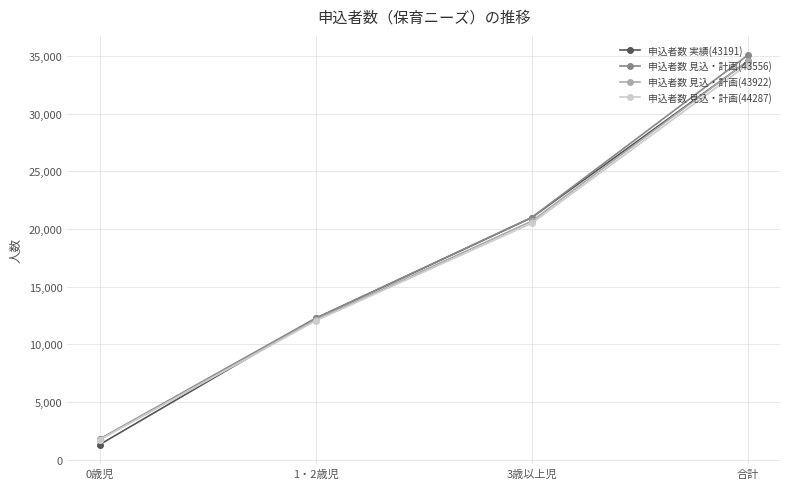

Between 1・2歳児 and 合計, which series saw the biggest shift?

申込者数 見込・計画(43556)